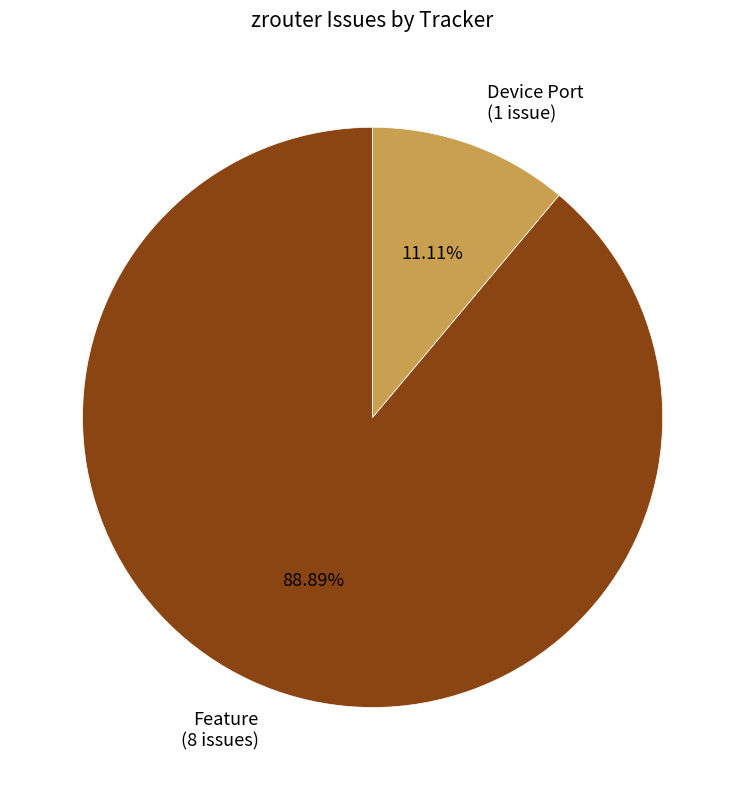

Rank the categories by value from highest to lowest.

Feature (8 issues), Device Port (1 issue)